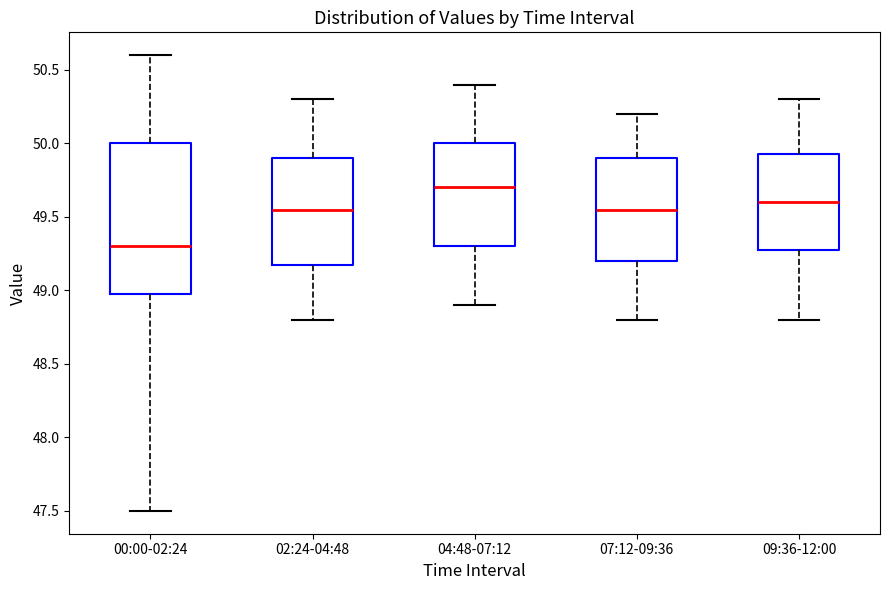

Reading left to right, transcribe this box plot: for each box, give where its median line is, the range the box spans, and where its two whiskers end, as read against the y-axis. The values are not printed on the chart, so give them approximately, as read against the axis.

00:00-02:24: median 49.30, box 49.00 to 50.00, whiskers 47.50 to 50.60
02:24-04:48: median 49.55, box 49.20 to 49.90, whiskers 48.80 to 50.30
04:48-07:12: median 49.70, box 49.30 to 50.00, whiskers 48.90 to 50.40
07:12-09:36: median 49.55, box 49.20 to 49.90, whiskers 48.80 to 50.20
09:36-12:00: median 49.60, box 49.30 to 49.95, whiskers 48.80 to 50.30